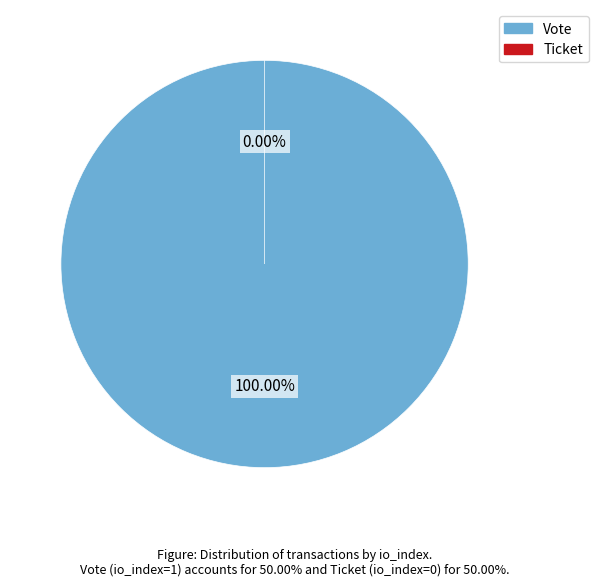

Is it true that Ticket (io_index=0) is 0% of the pie?

True